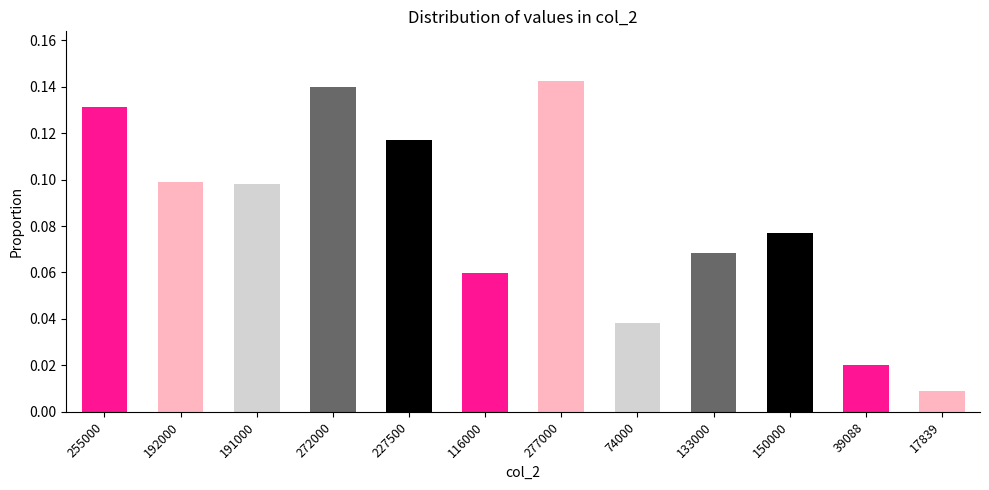

What is the sum of all values?

1.0